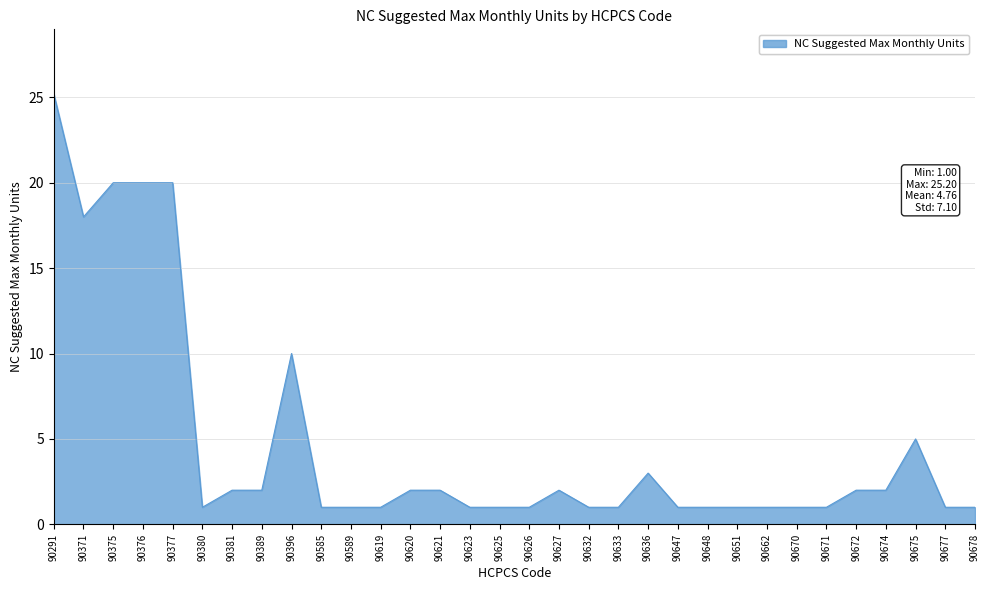

What is the ratio of the value at 90632 to the value at 90627?

0.5